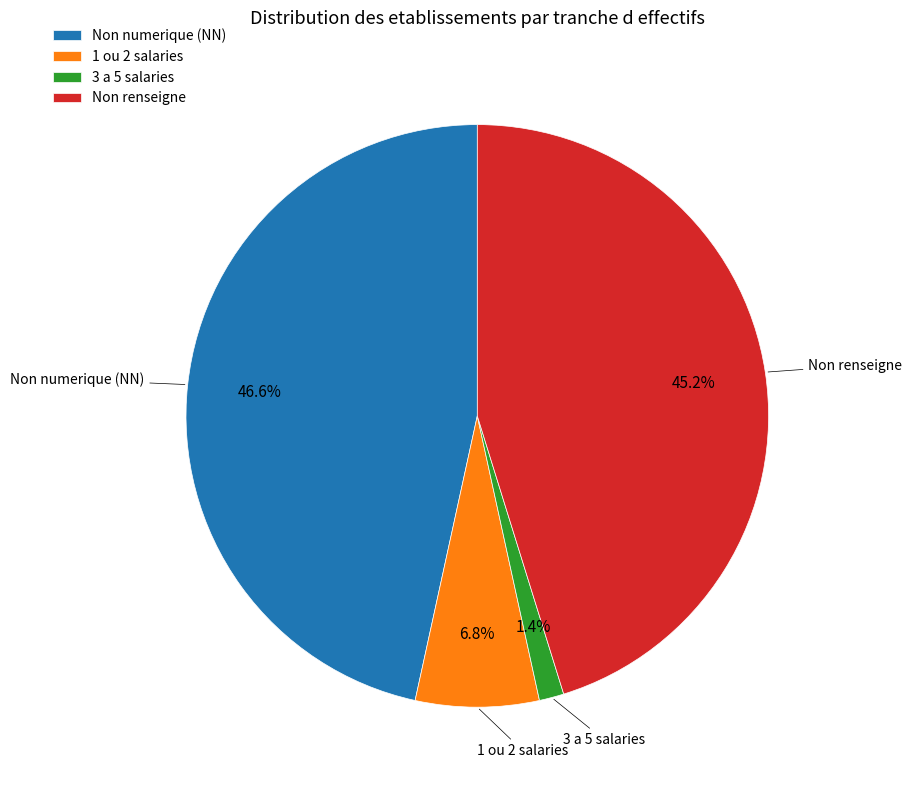

Approximately how many times larger is the value at Non renseigne compared to 1 ou 2 salaries?

6.6